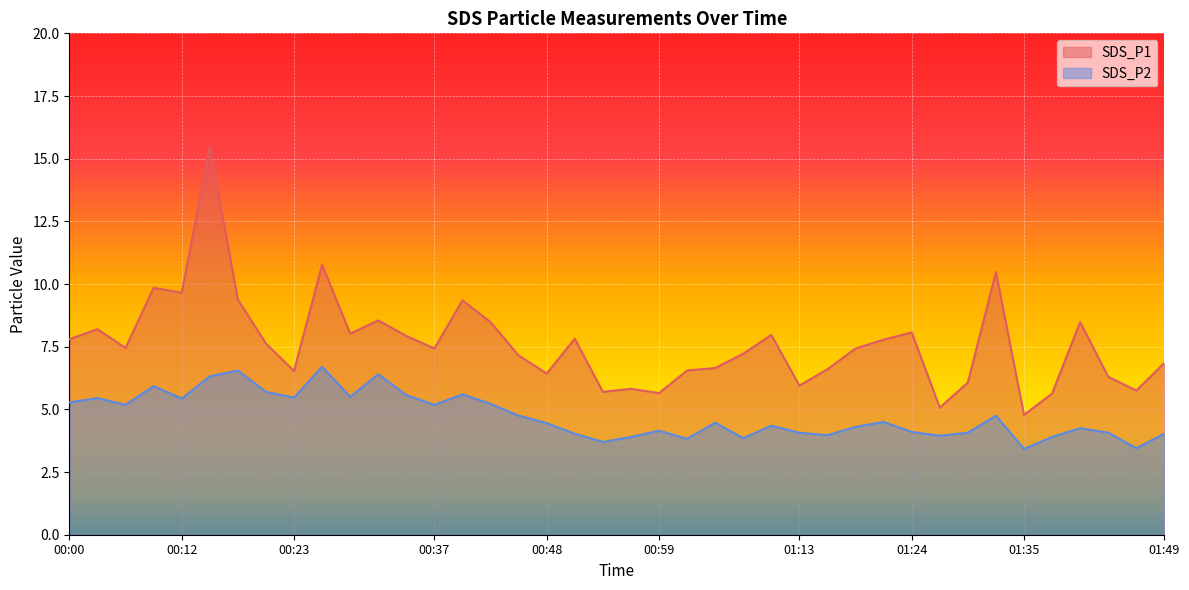

Is the value of SDS_P2 at 01:13 greater than the value of SDS_P1 at 01:49?

No